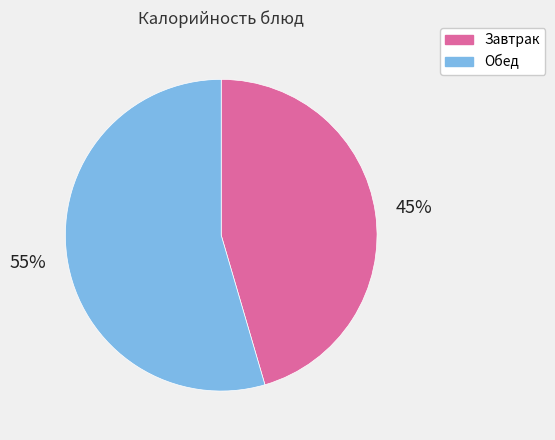

To the nearest percent, what is the average slice percentage?

50%